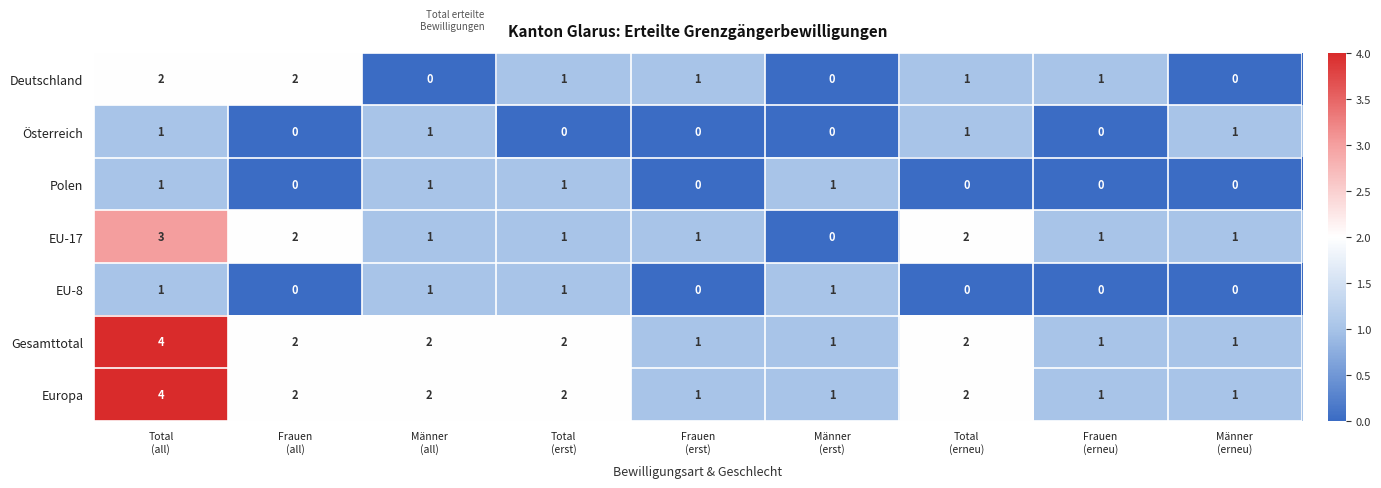

What is the sum of all Polen values?

4